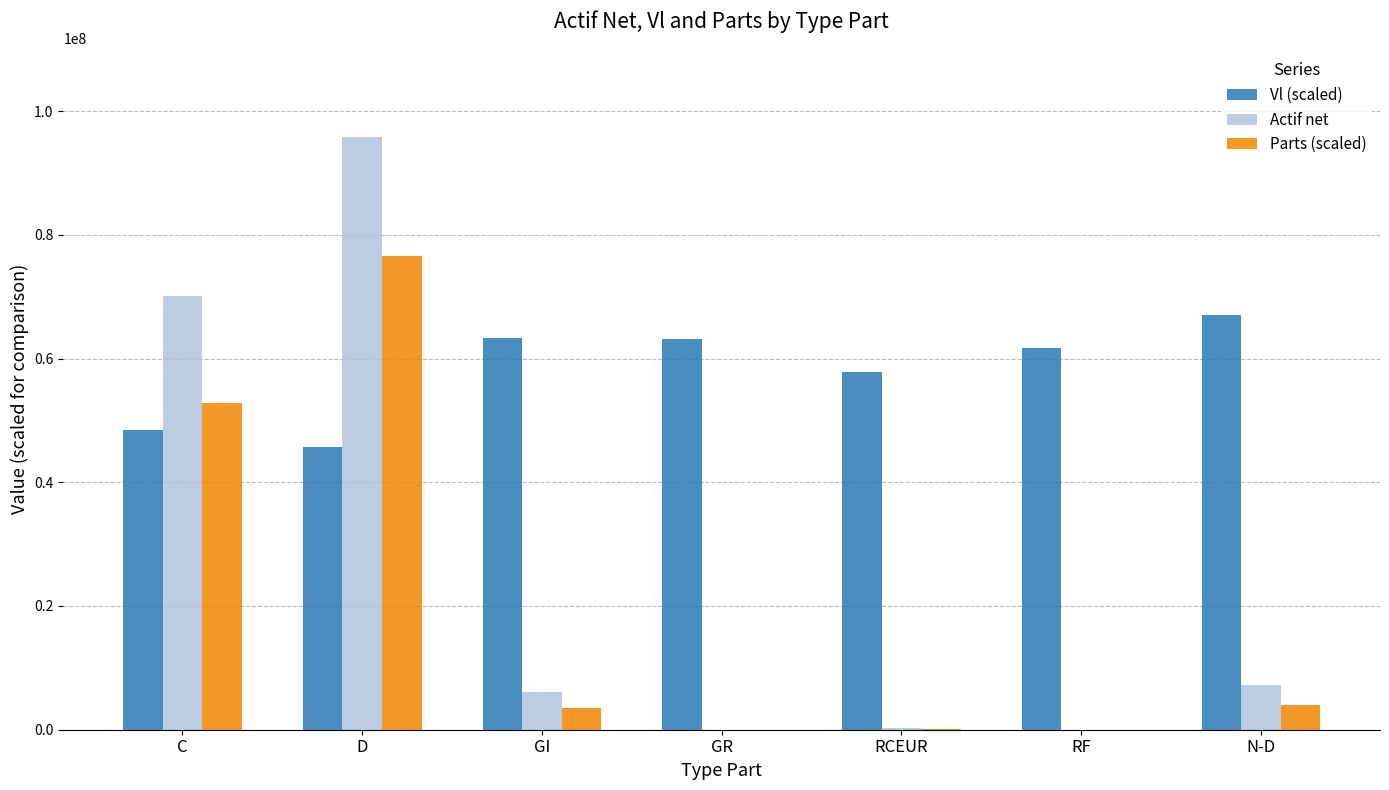

Which category has the highest value across all series?

D